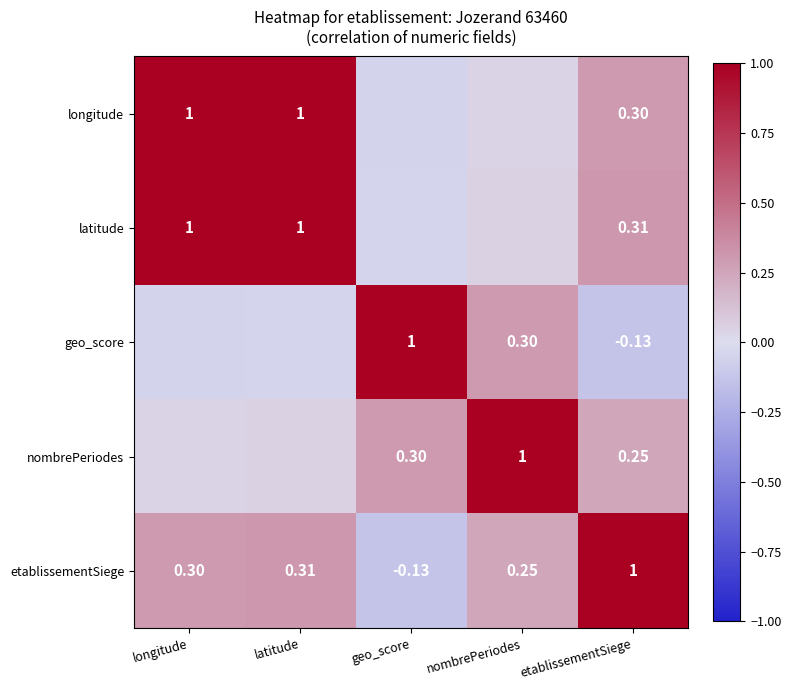

Where does the etablissementSiege series first go above 0?

longitude